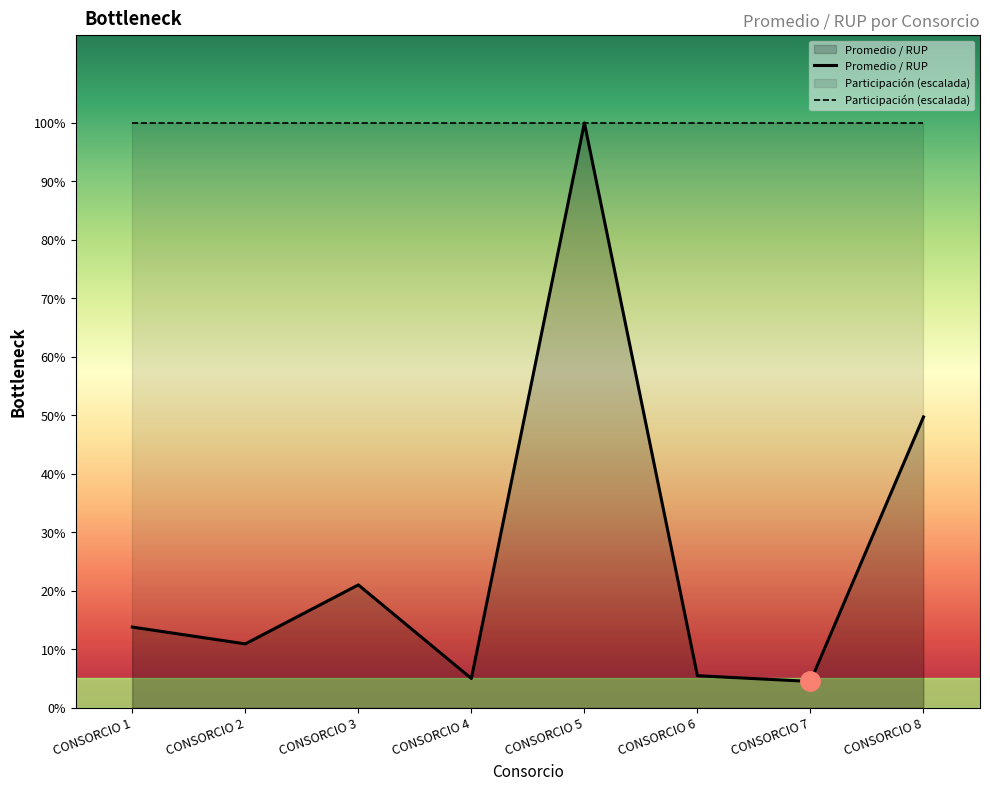

What is the sum of all values?

1878229.7